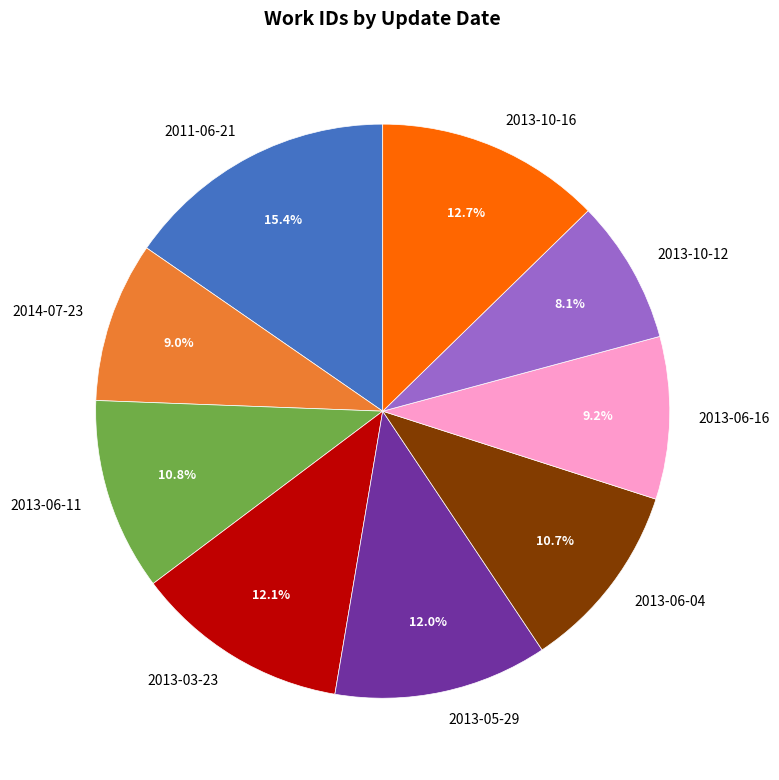

True or false: 2013-06-04 accounts for 1% of the total.

False